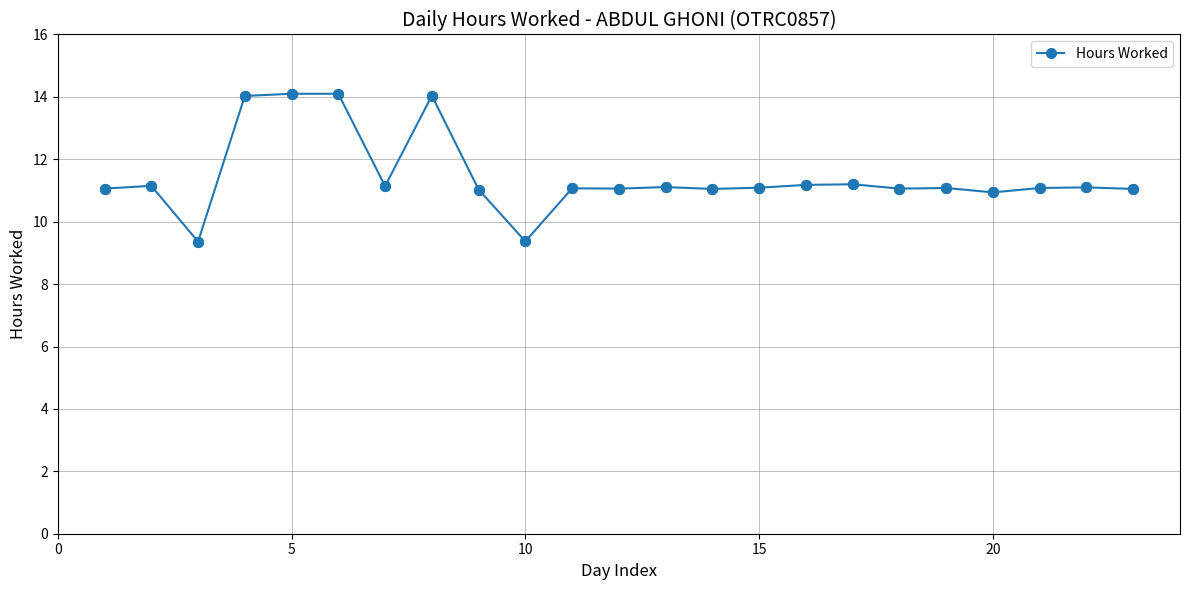

What is the difference between the second highest and second lowest values?

4.7